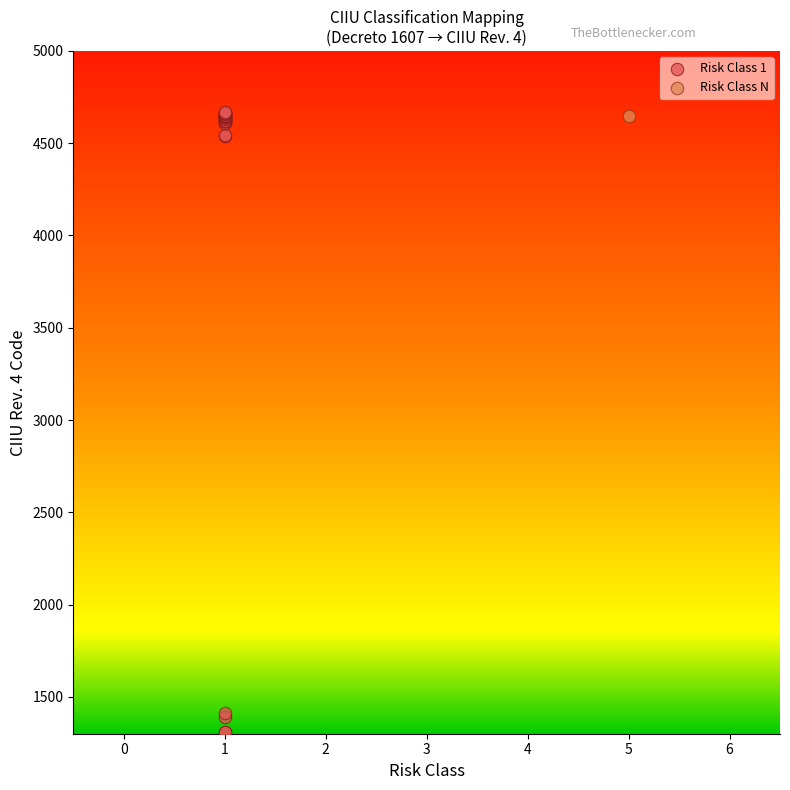

What are all the series names shown in the legend?

Risk Class 1, Risk Class N